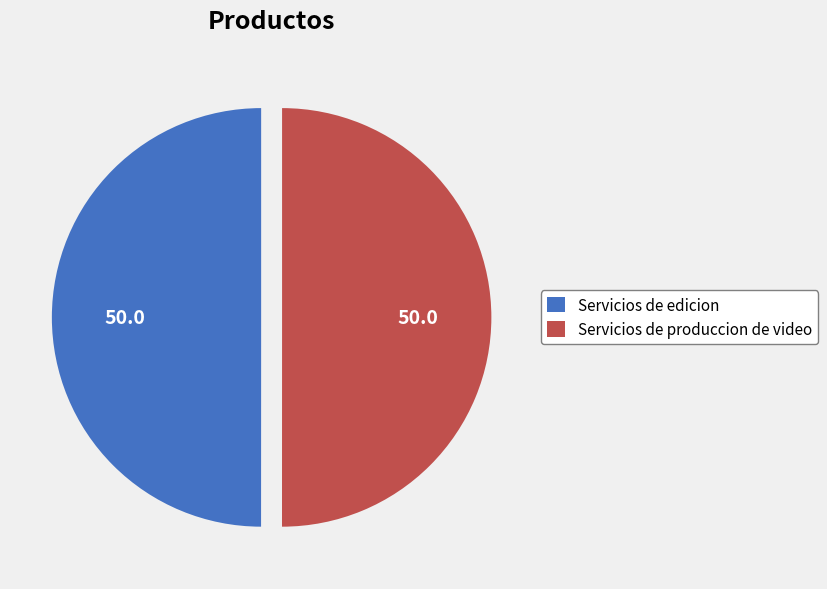

Is it true that Servicios de edicion is 40% of the pie?

False